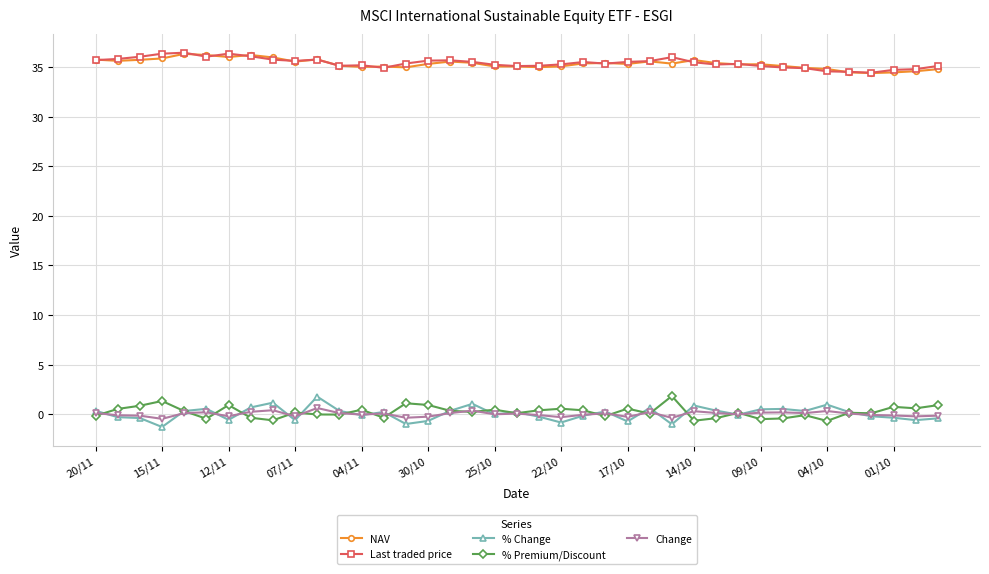

What are all the series names shown in the legend?

NAV, Last traded price, % Change, % Premium/Discount, Change